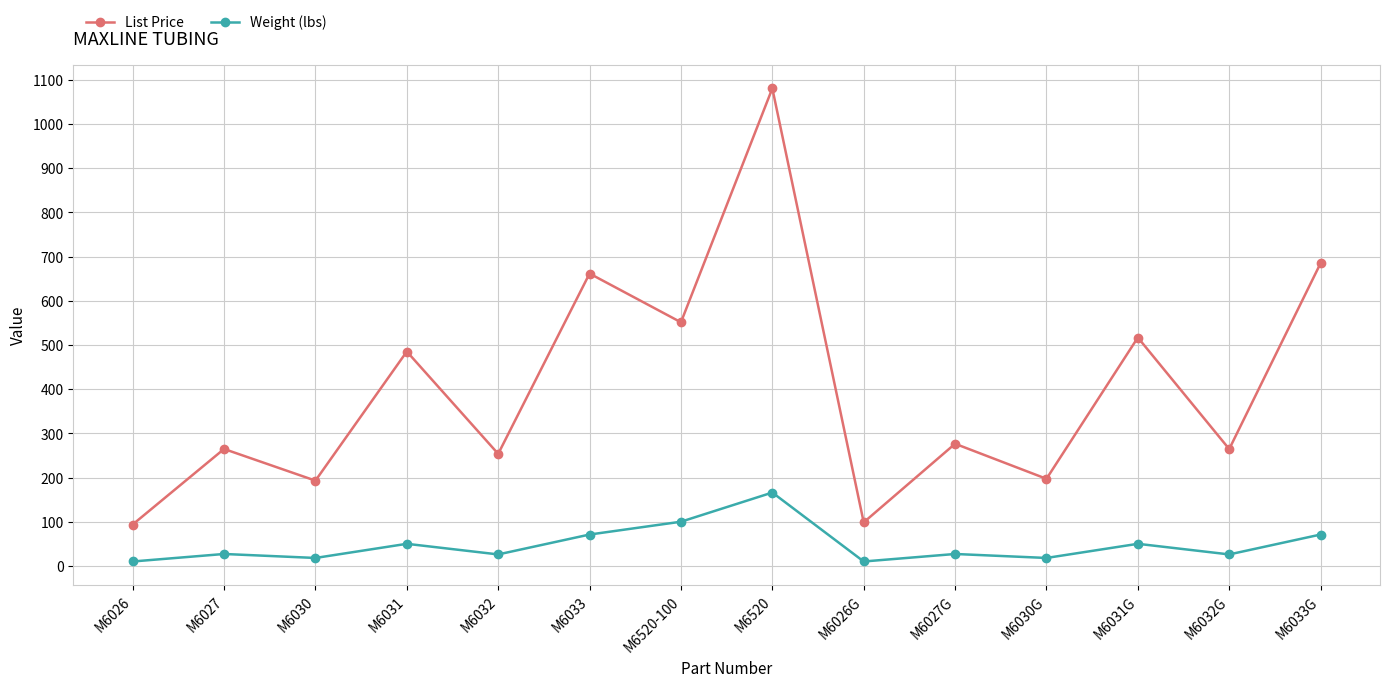

Where is the first local minimum for List Price?

M6030